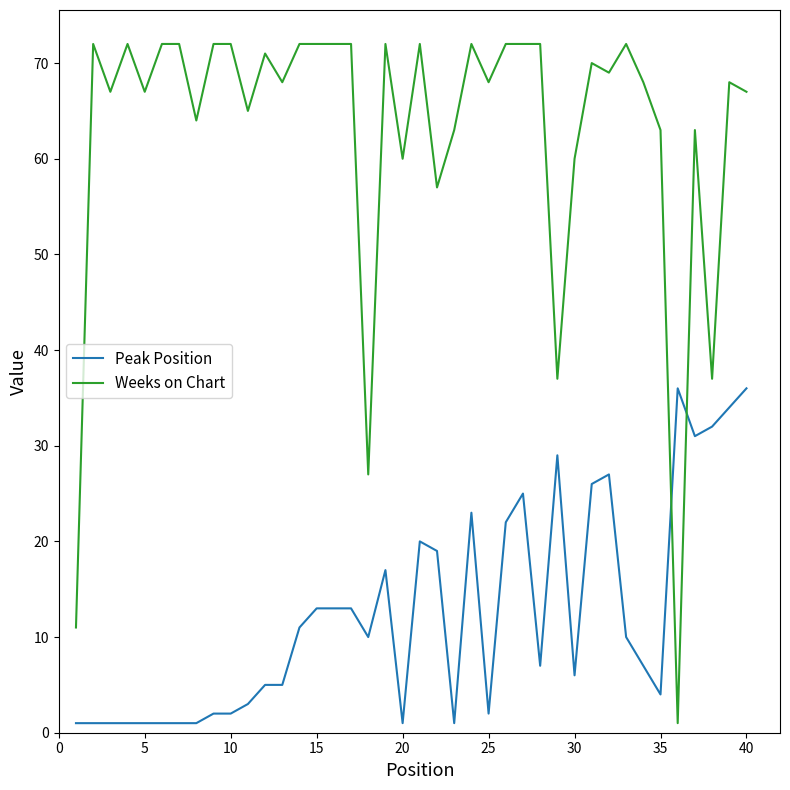

Which series has the largest total across all categories?

Weeks on Chart